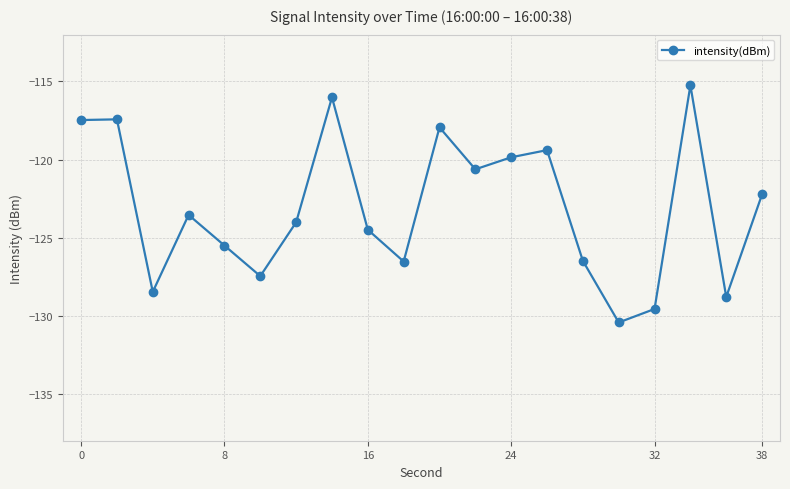

What is the difference between the maximum and second lowest values?

14.3